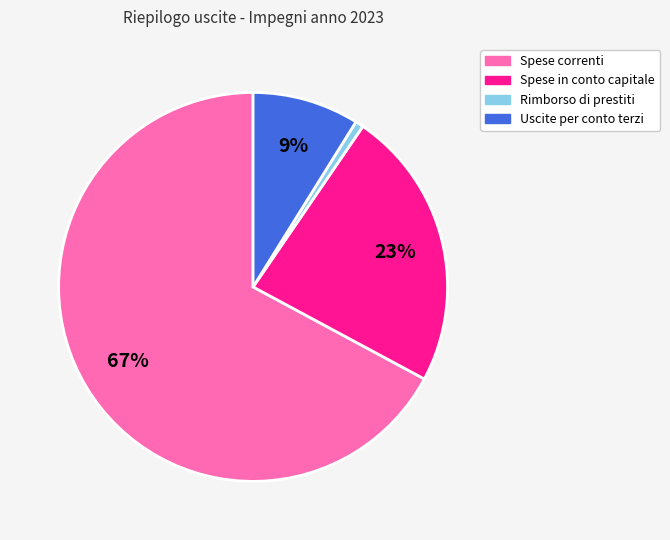

Is there any slice that represents more than half of the pie?

Yes